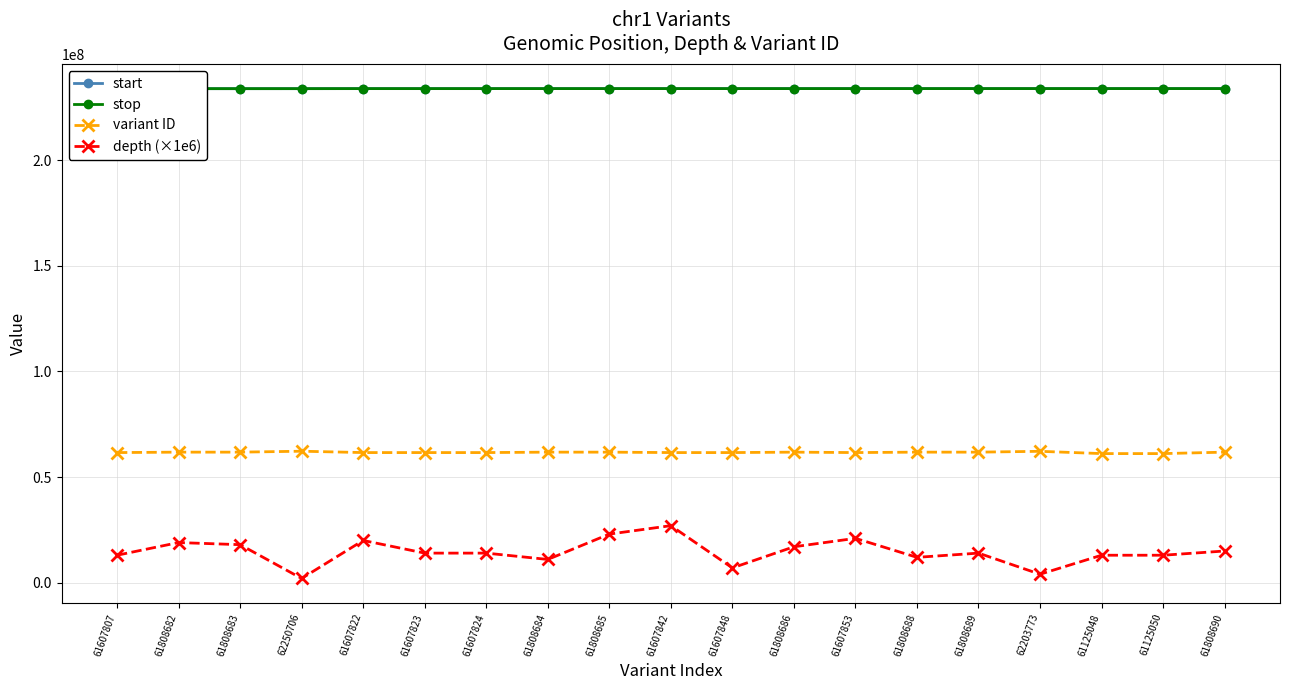

What is the difference between the second highest and minimum values in the variant ID series?

1078725